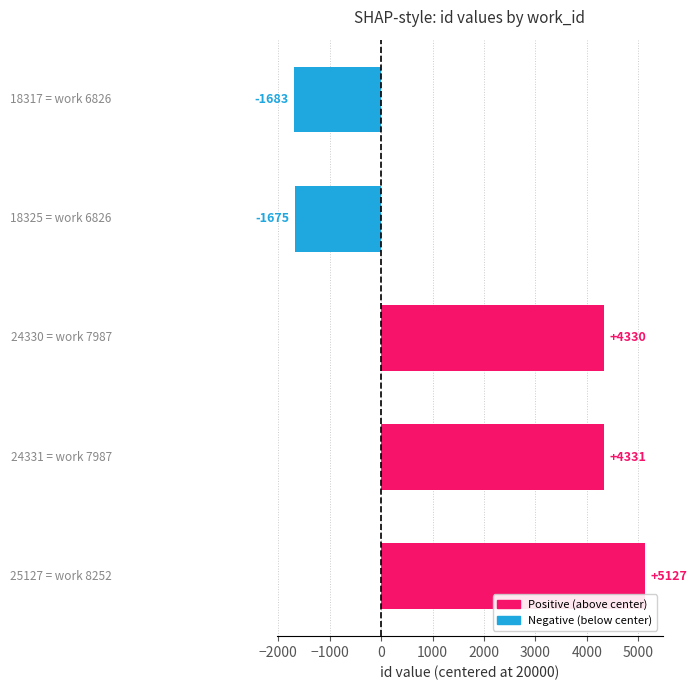

What is the sum of all values?

10430